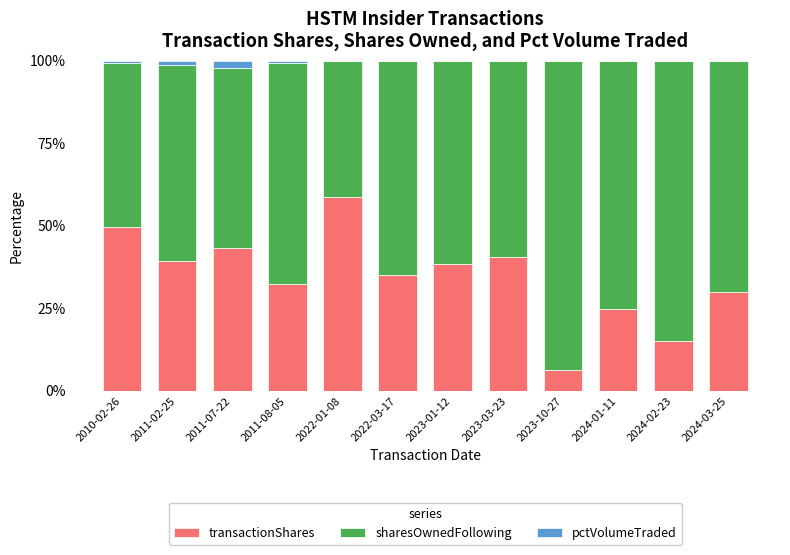

What is the highest value of the transactionShares series?

58.7